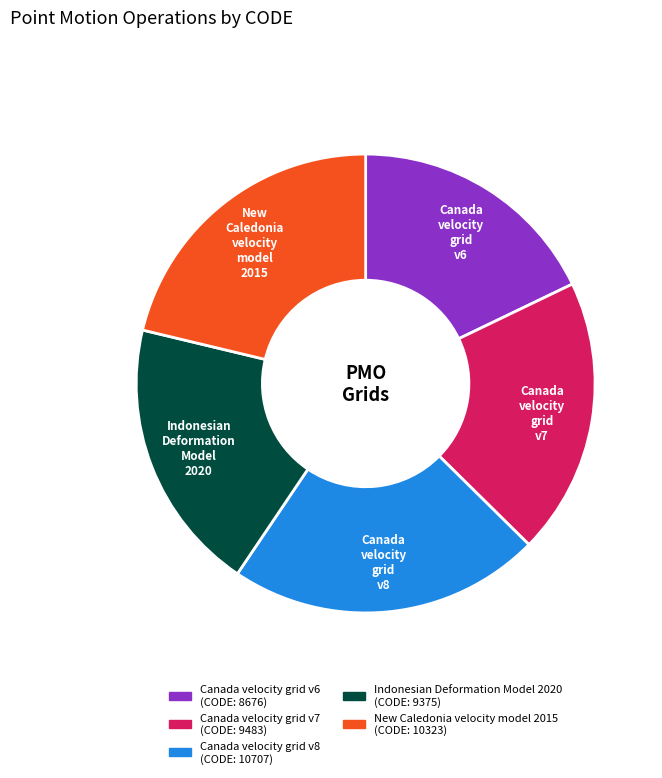

Approximately how many times larger is the value at Canada velocity grid v7 compared to Canada velocity grid v6?

1.1